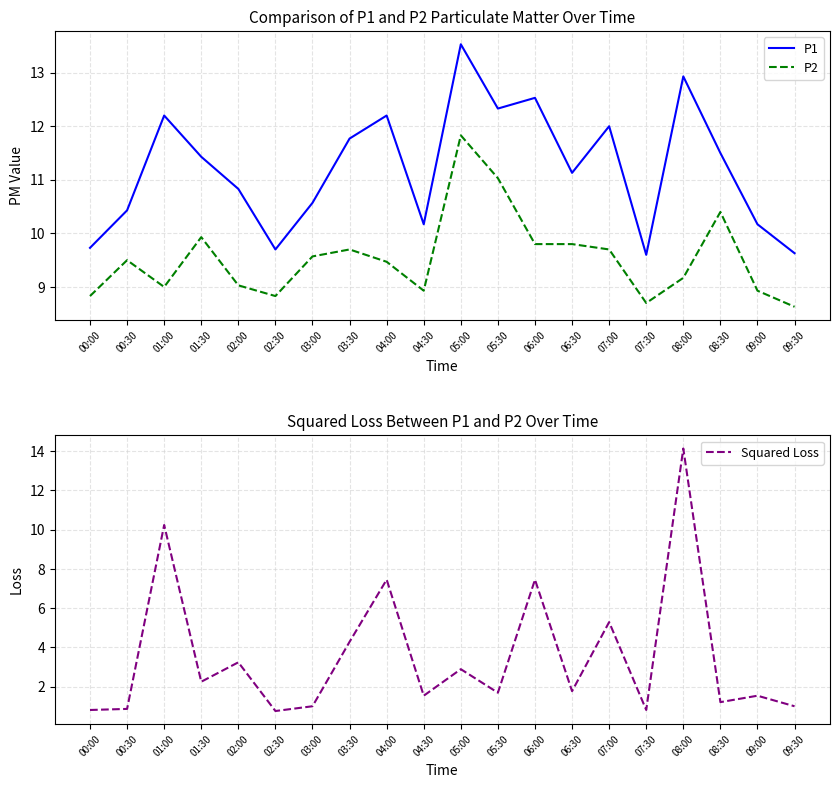

At how many categories does at least one series exceed 12?

6